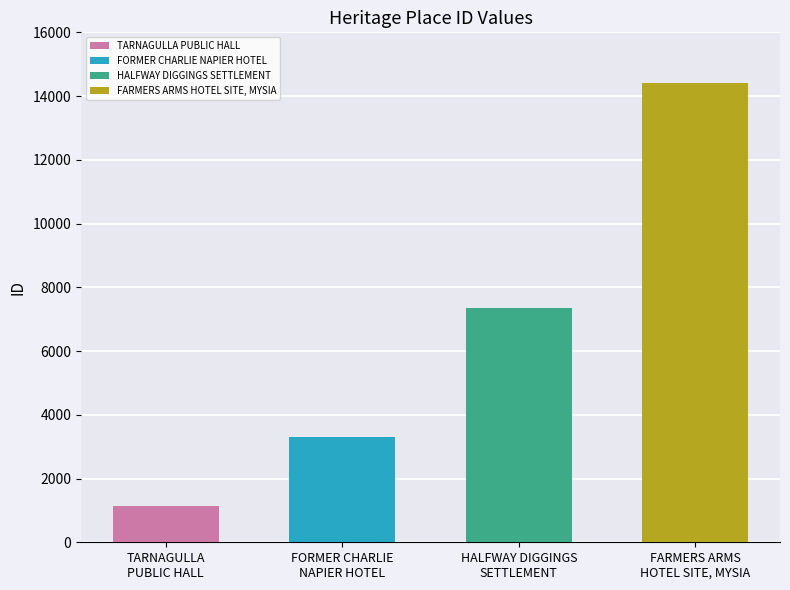

What is the label of the 1st bar from the right?

FARMERS ARMS HOTEL SITE, MYSIA